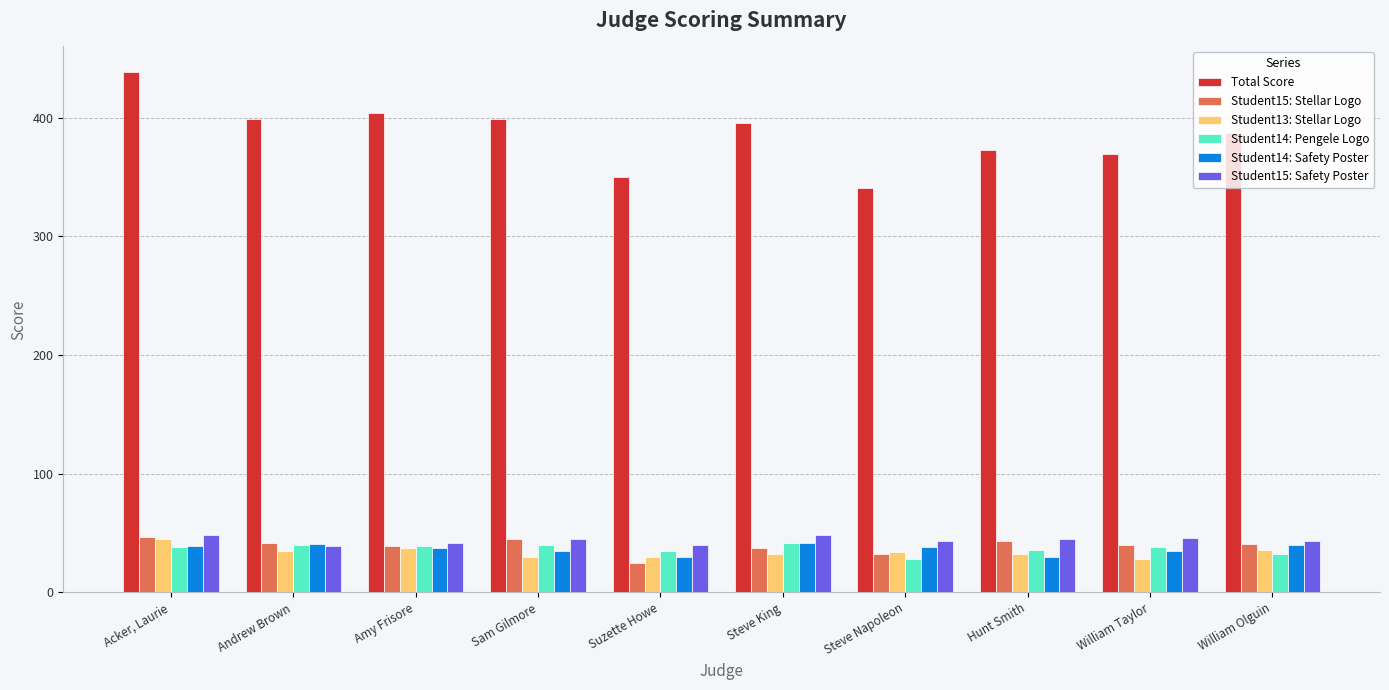

What position from the right is Sam Gilmore?

7